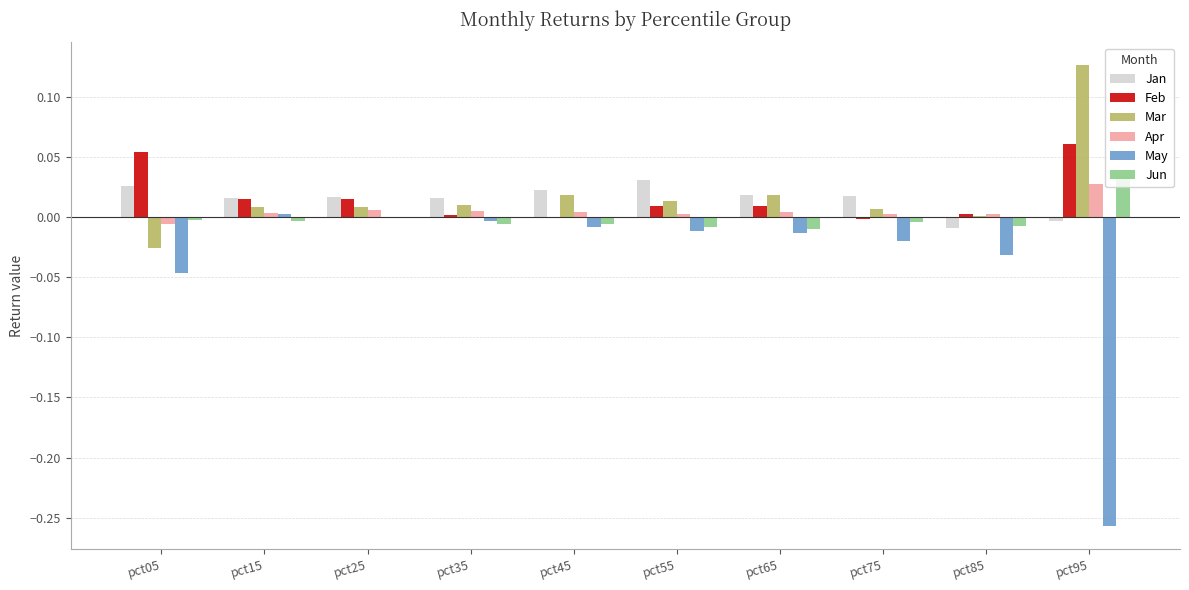

Where does the Jan series first go above 0?

pct05